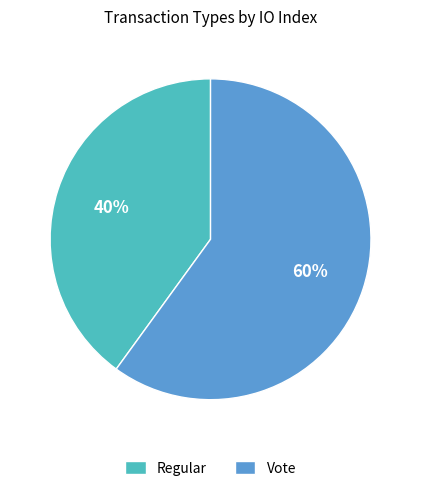

What is the smallest slice in the pie chart?

Regular